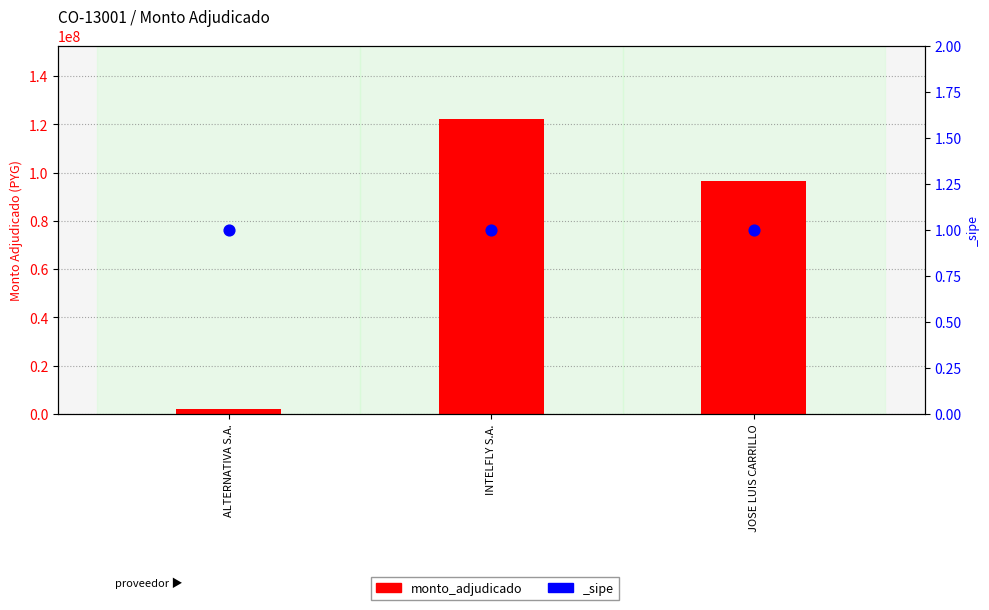

What is the change in value from INTELFLY S.A. to JOSE LUIS CARRILLO?

-25398080